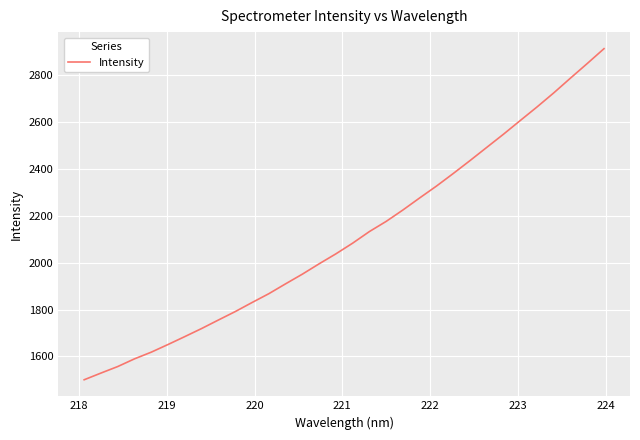

What is the greatest value displayed?

2913.9